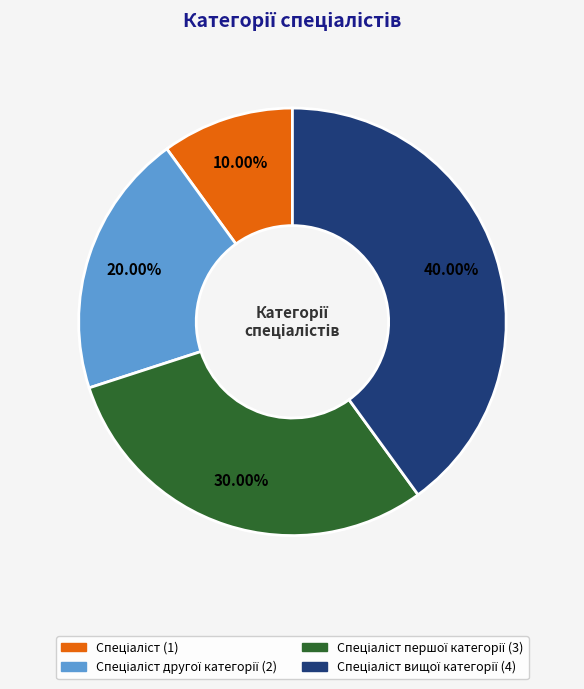

Does any single category account for the majority?

No